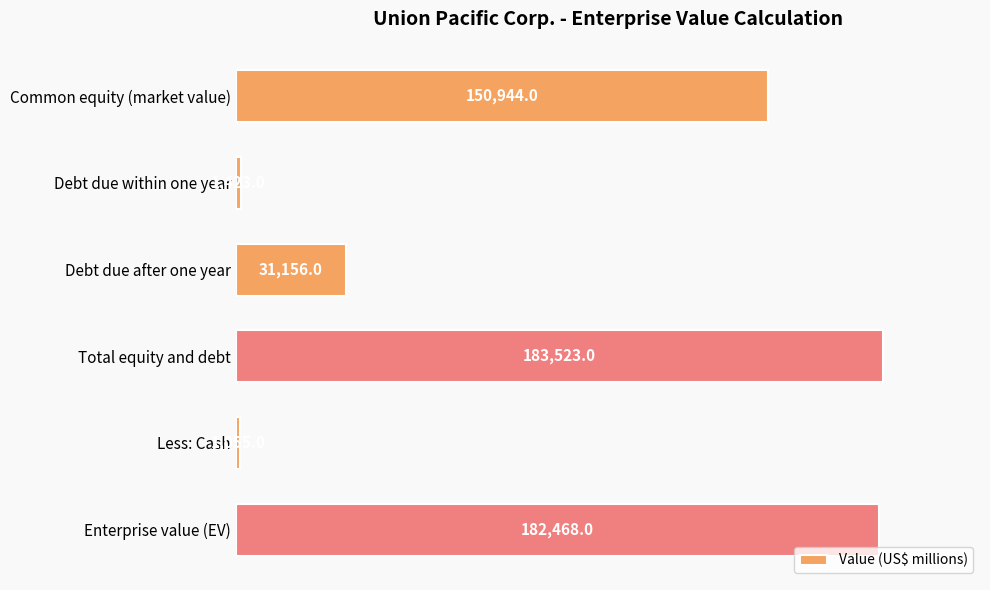

Where is the data nearest to the value 92289?

Common equity (market value)